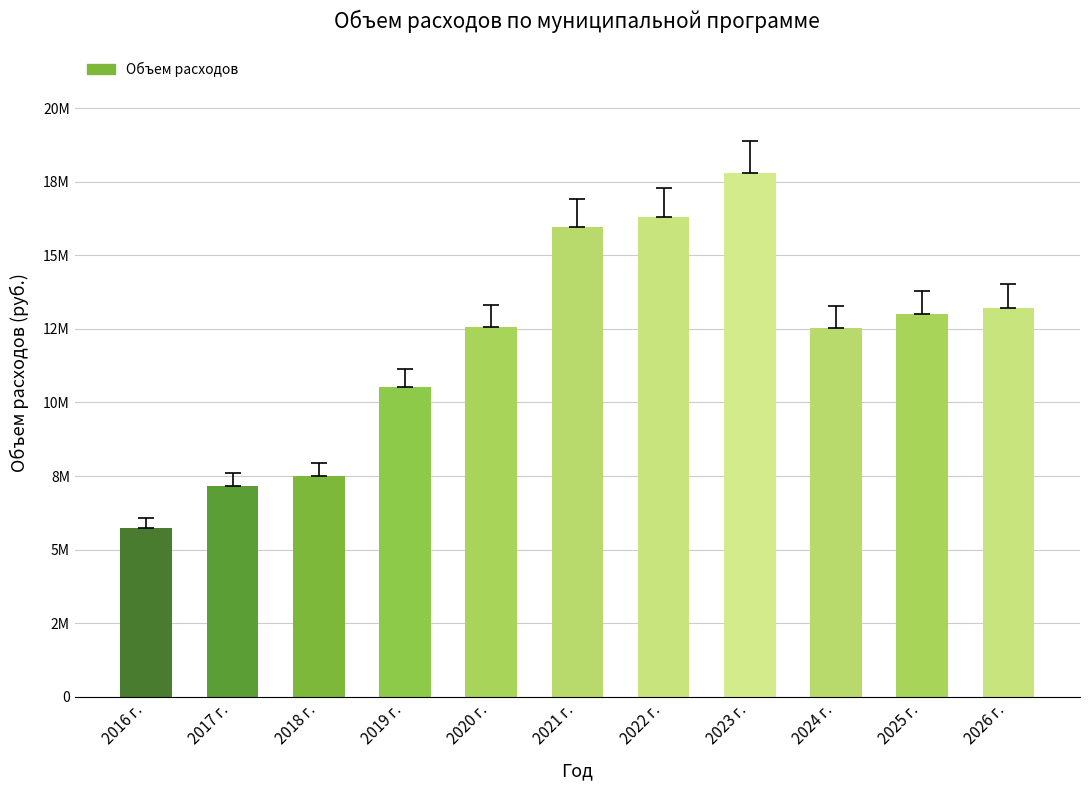

The value at 2016 г. is 9142671.3. True or false?

False